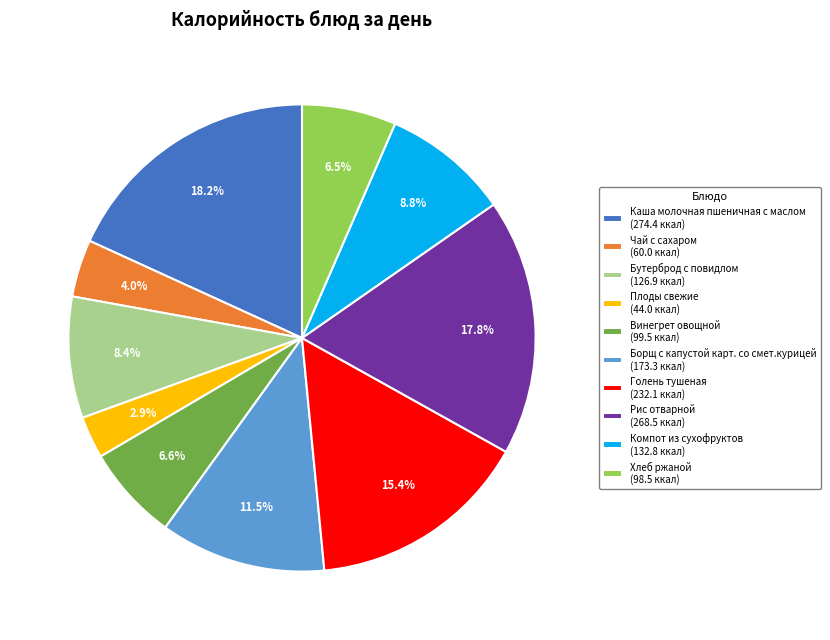

Is Винегрет овощной the majority of the pie?

No